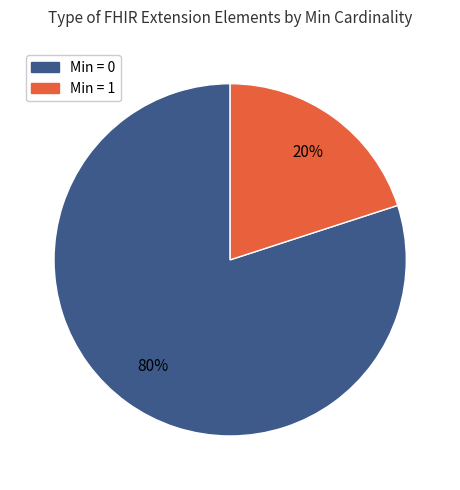

To the nearest percent, what is the difference between the largest and smallest slice percentages?

60%